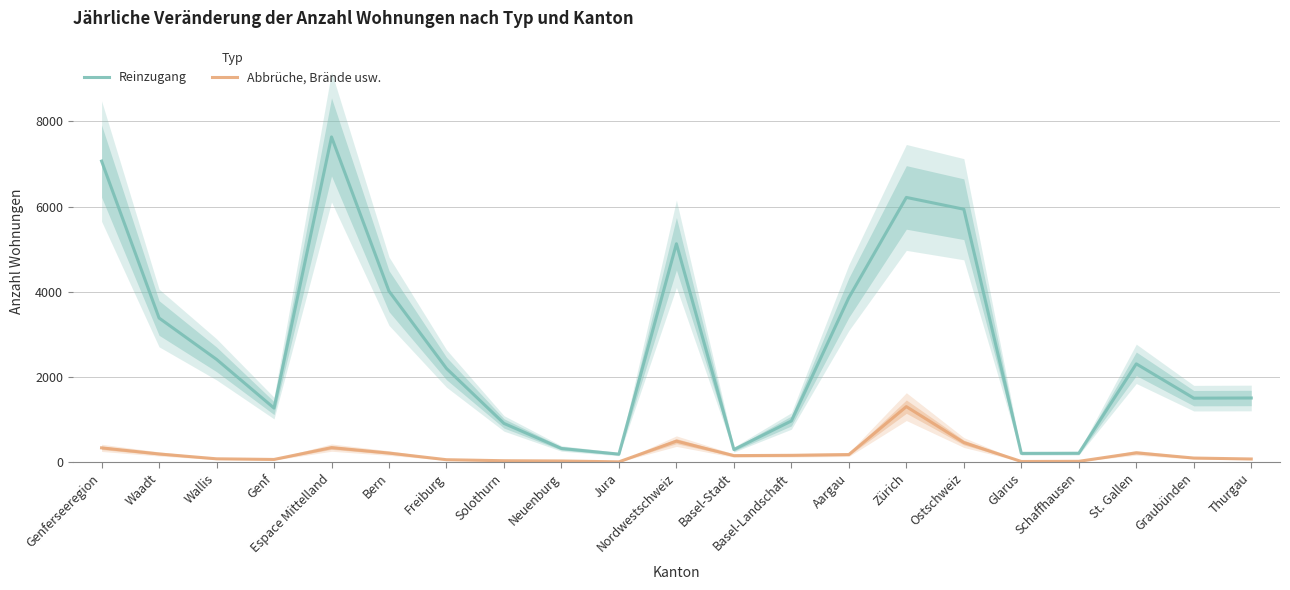

Between Neuenburg and Nordwestschweiz, which is larger?

Nordwestschweiz